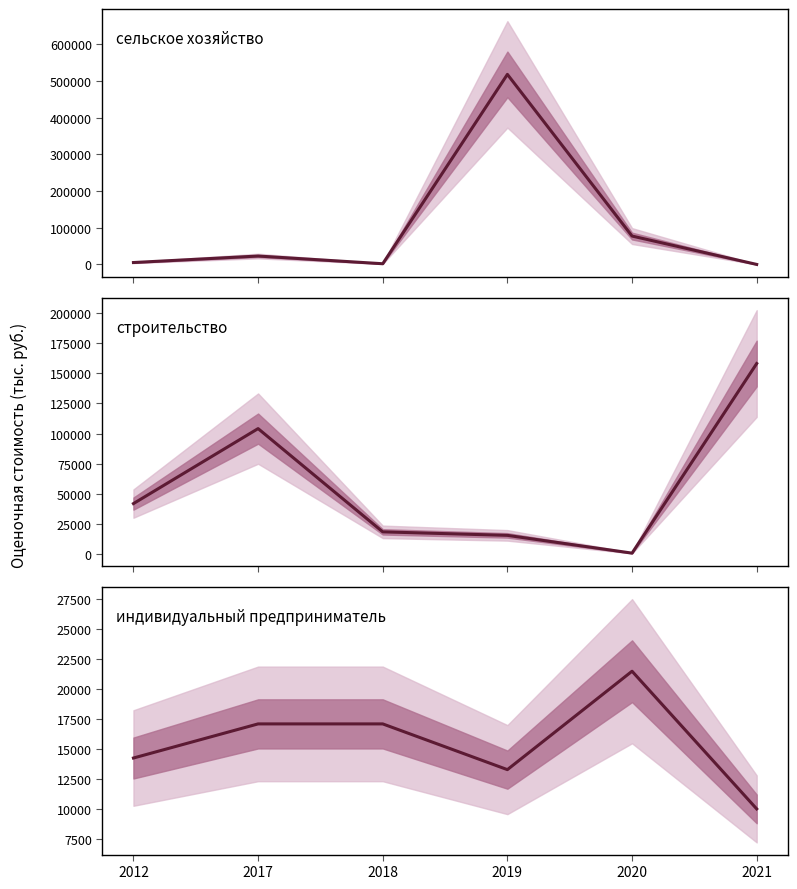

Which category has the lowest value in the индивидуальный предприниматель series?

2021